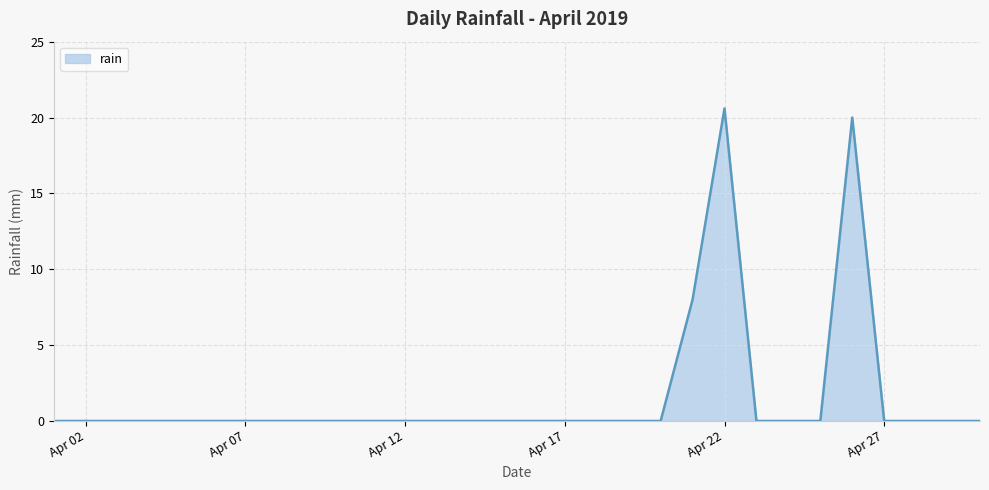

What is the difference between the maximum and minimum values?

20.6